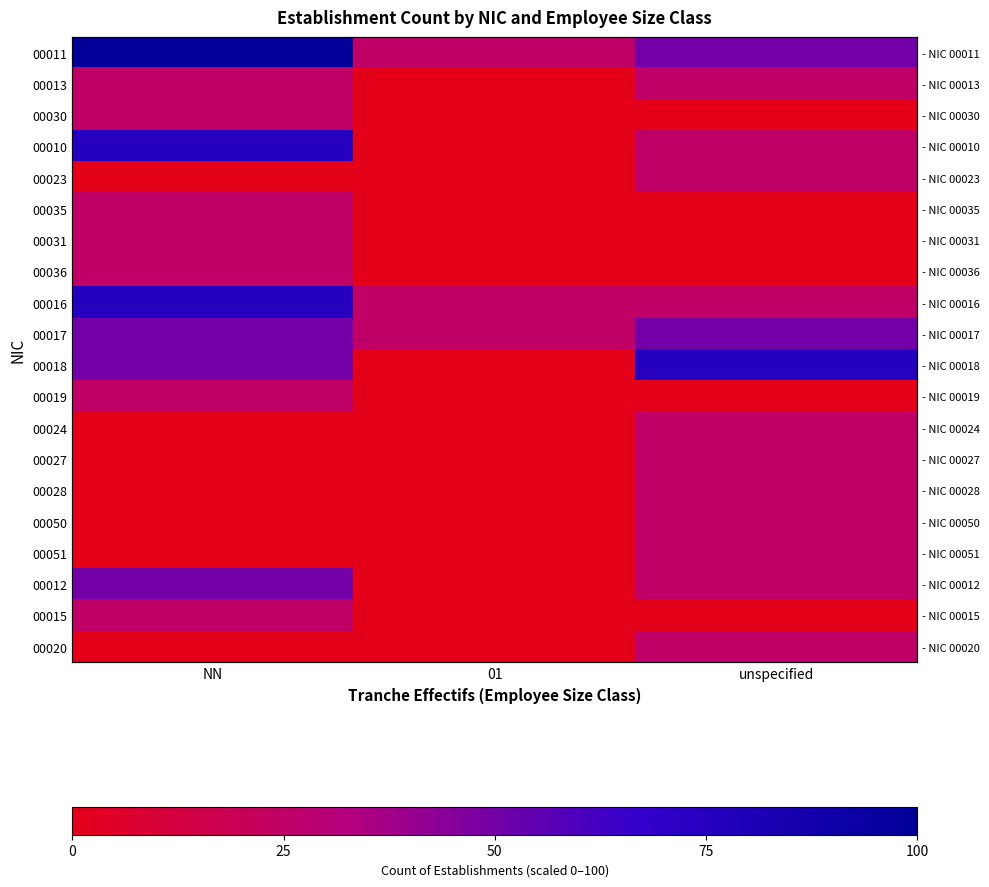

What is the difference between the maximum and minimum values in the 00030 series?

25